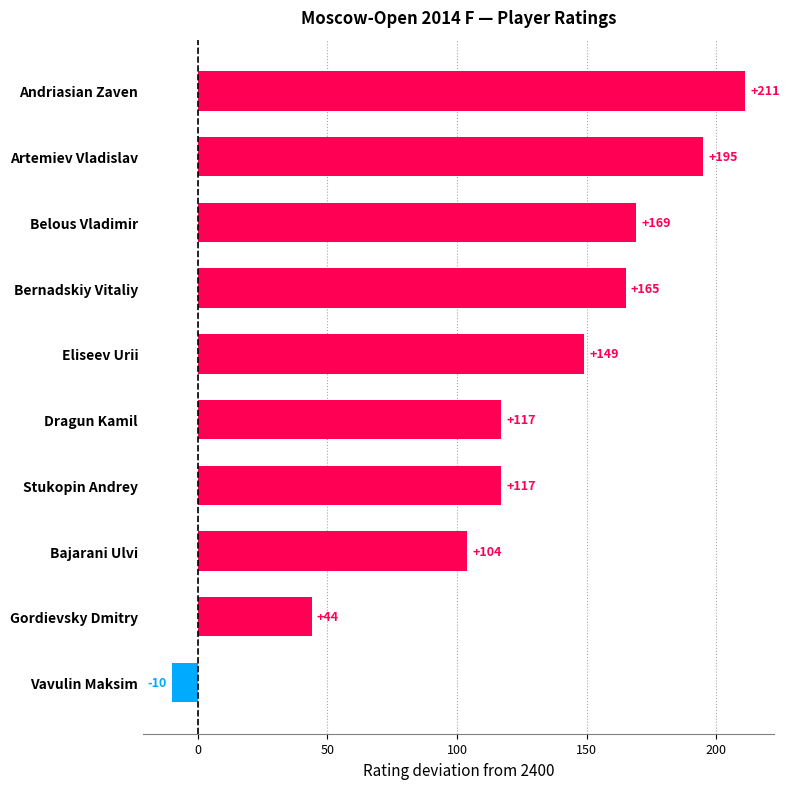

True or false: the data shows 147 at Andriasian Zaven.

False